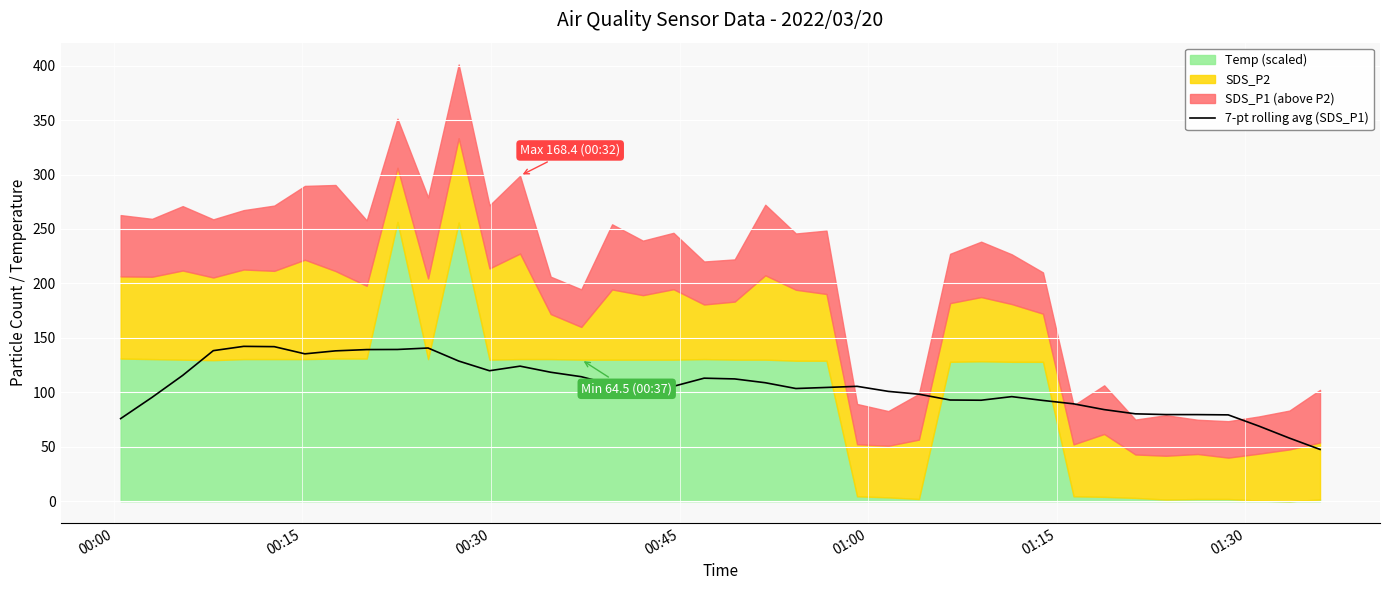

What is the average value?

105.1